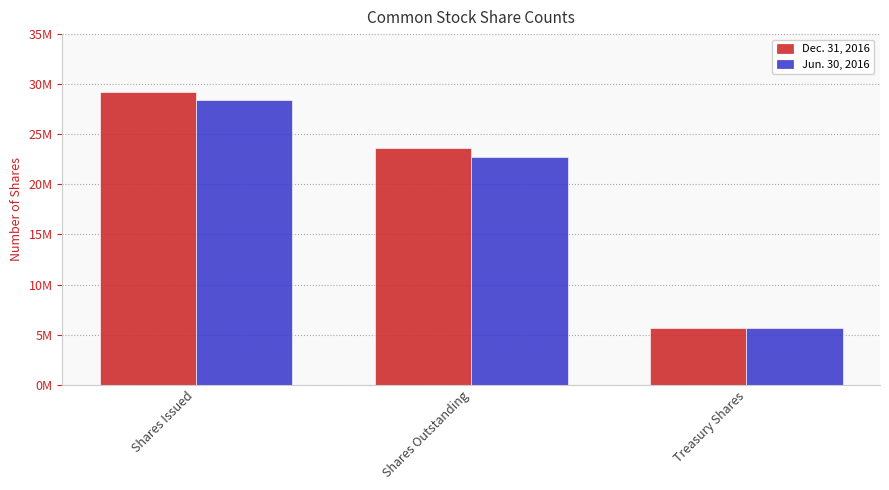

Reading left to right, what are all the values shown in this chart?

Dec. 31, 2016: Shares Issued=29214000	Shares Outstanding=23594000	Treasury Shares=5620000
Jun. 30, 2016: Shares Issued=28405000	Shares Outstanding=22754000	Treasury Shares=5651000